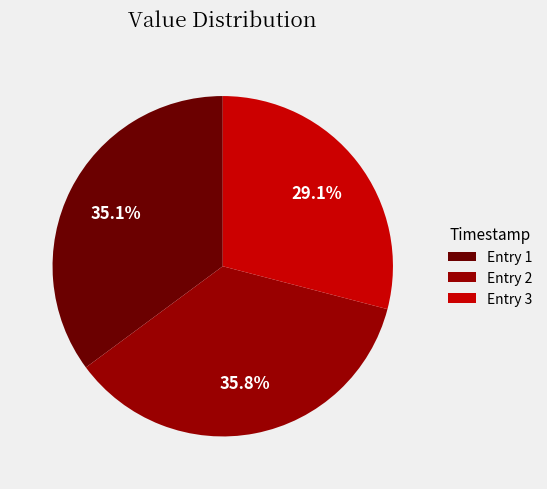

Which category has the biggest portion of the pie?

Entry 2